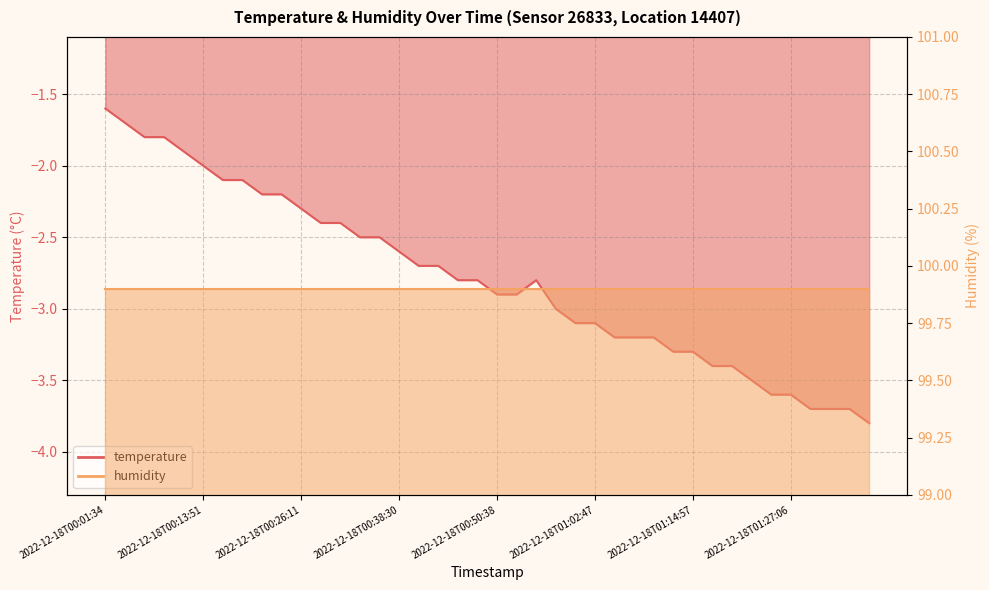

What is the change in value from 2022-12-18T00:18:48 to 2022-12-18T01:29:32?

-1.6